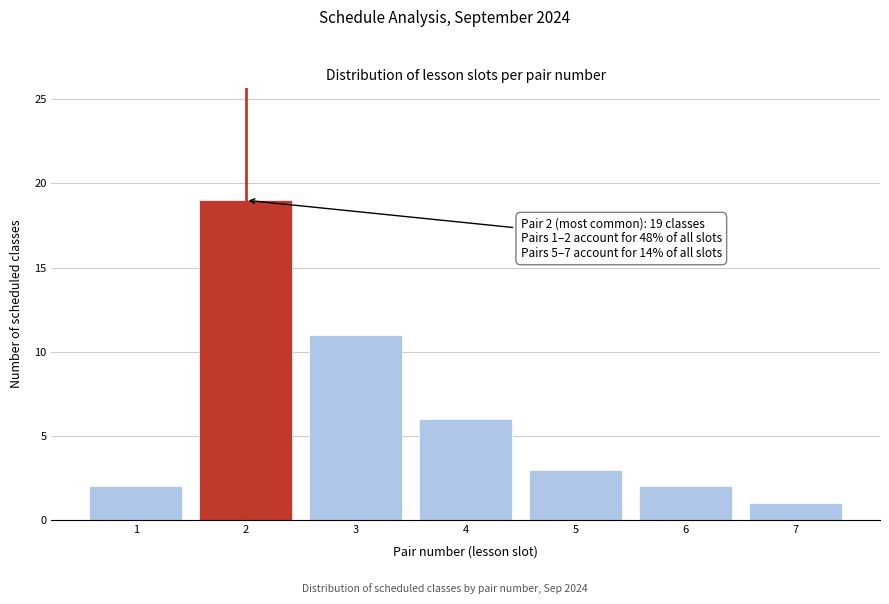

Reading left to right, transcribe all the data shown in this chart.

1=2	2=19	3=11	4=6	5=3	6=2	7=1